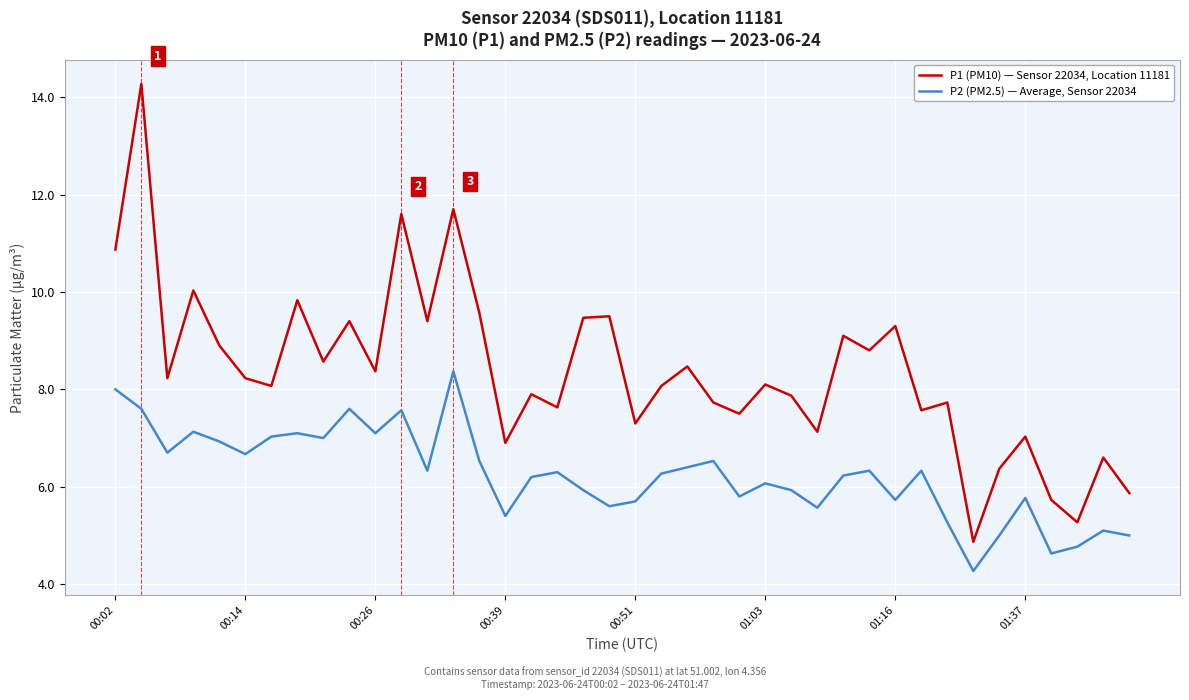

Which series has the largest range (max minus min)?

P1 (PM10) — Sensor 22034, Location 11181